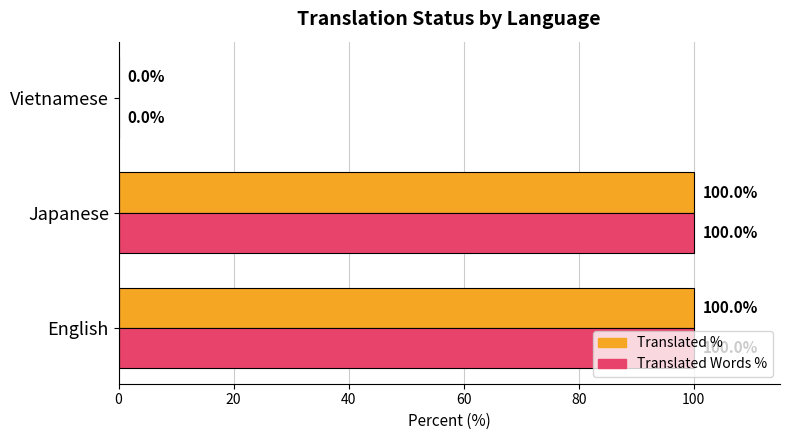

What is the total value across all series at Japanese?

200